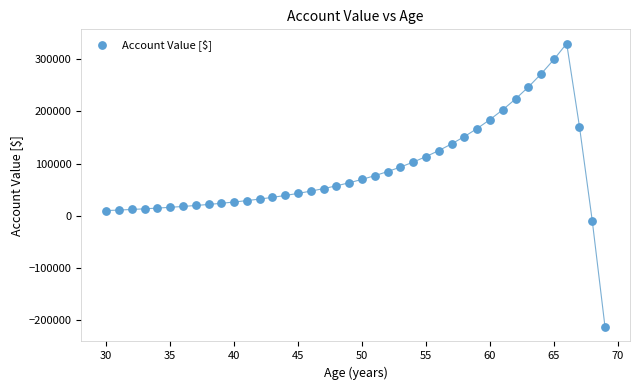

What is the range of X values (max minus min)?

39.0